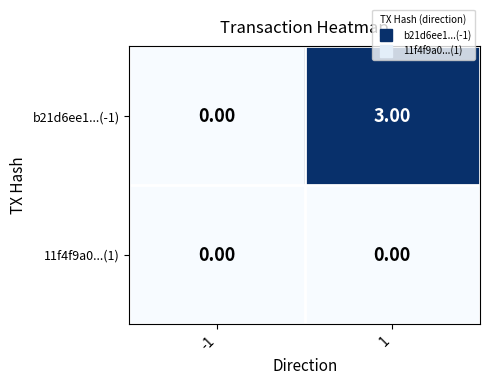

Which series has the widest spread of values?

b21d6ee1...(-1)